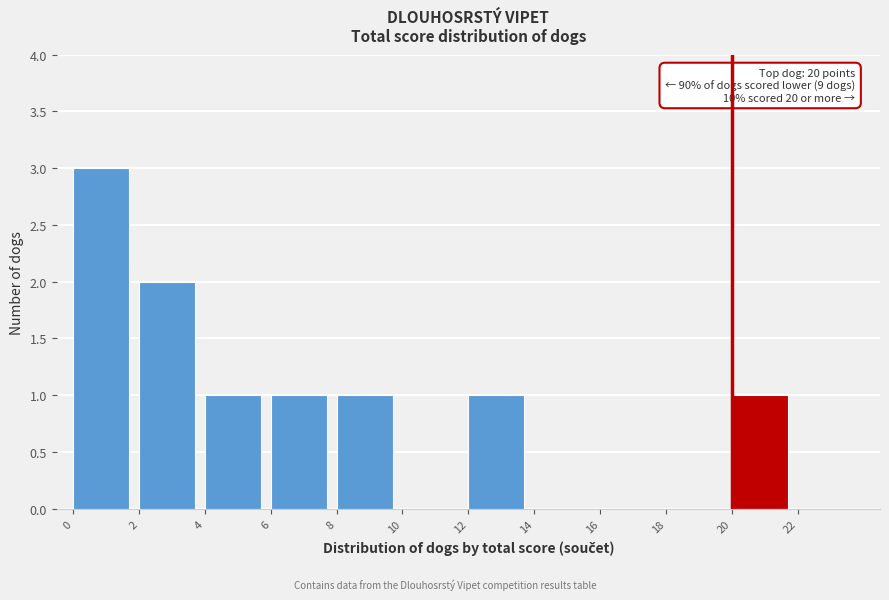

Over which range of the x-axis is the bar tallest?

0 to 2